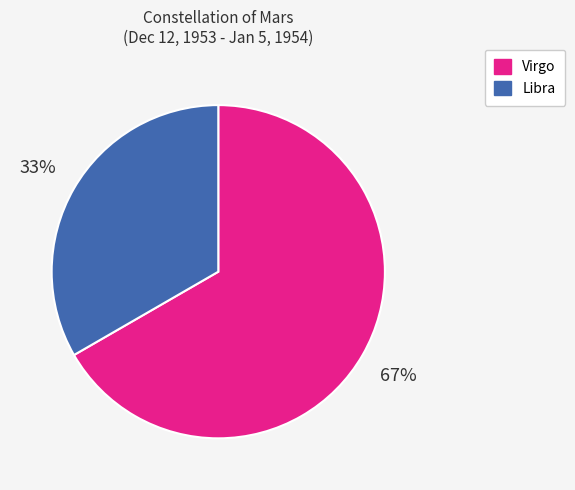

How many segments does this pie chart have?

2